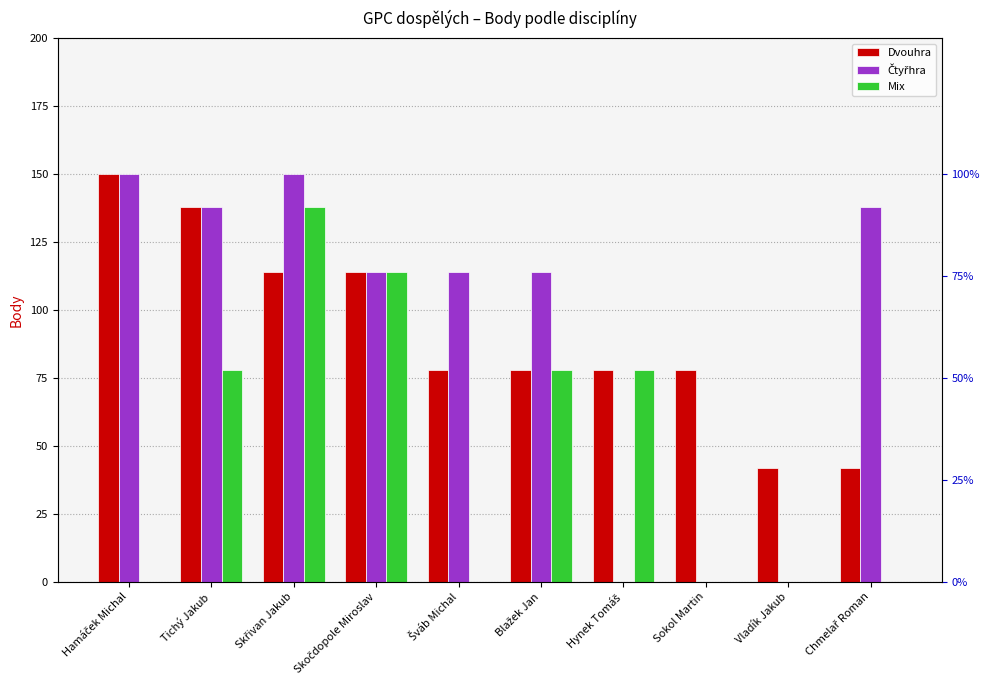

What is the label of the 8th bar from the left?

Sokol Martin